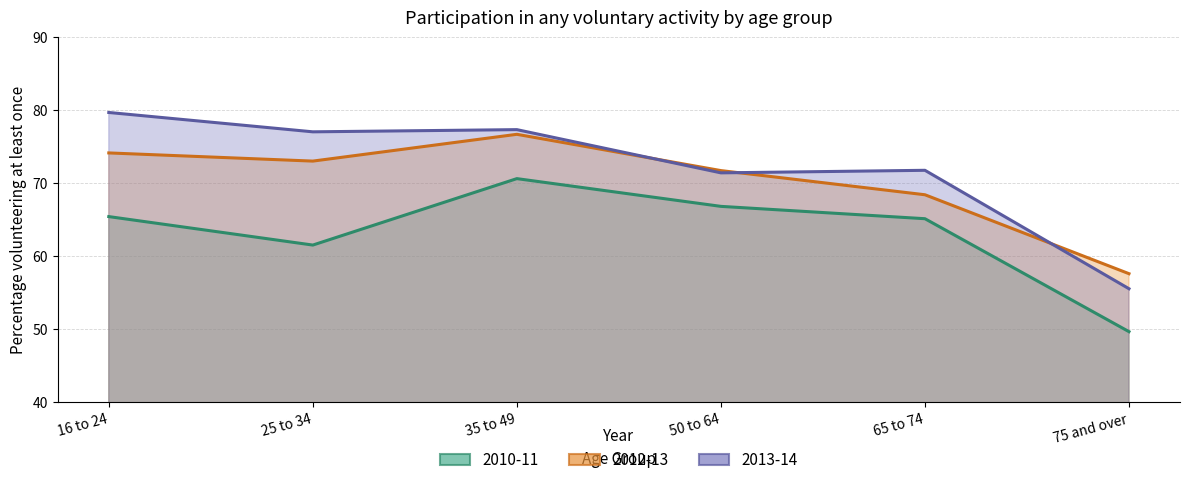

Count the number of data series in this chart.

3